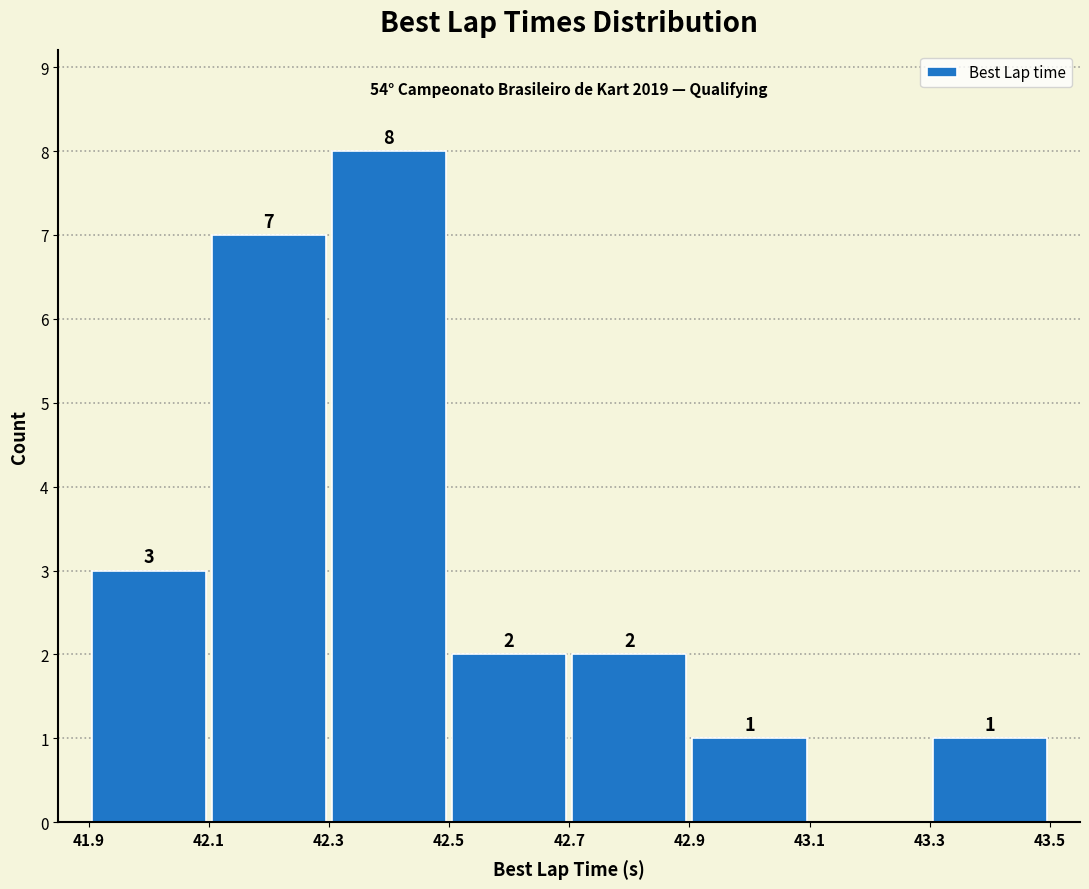

Over which range of the x-axis is the bar tallest?

42.3 to 42.5